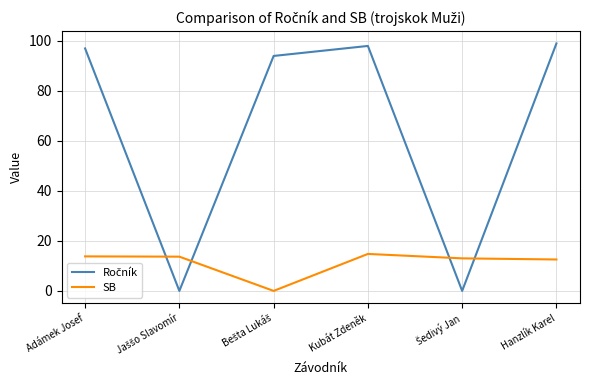

What is the difference between the maximum and minimum values in the SB series?

14.8